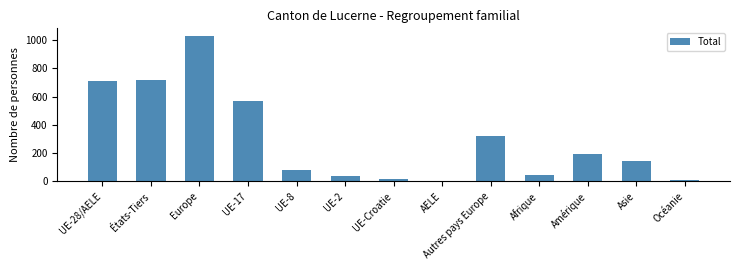

What is the difference between the values at Autres pays Europe and États-Tiers?

392